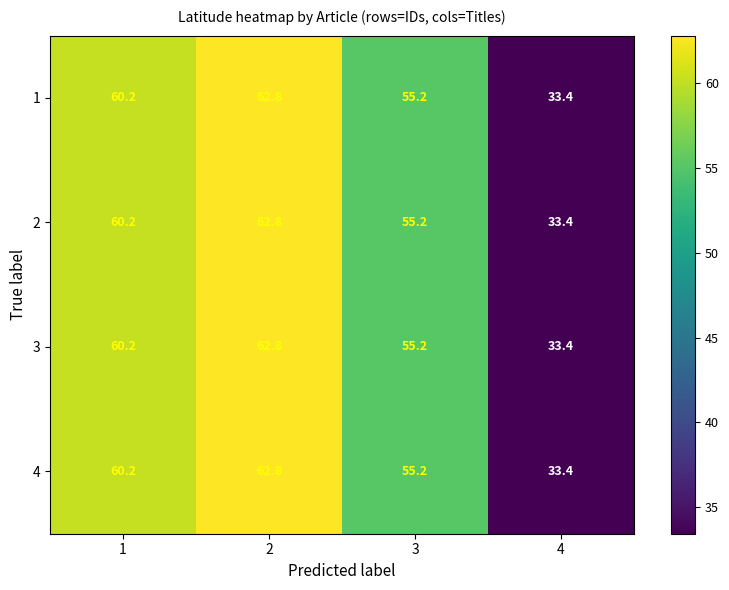

Reading left to right, what are all the values shown in this chart?

1: 60.2	62.8	55.2	33.4
2: 60.2	62.8	55.2	33.4
3: 60.2	62.8	55.2	33.4
4: 60.2	62.8	55.2	33.4